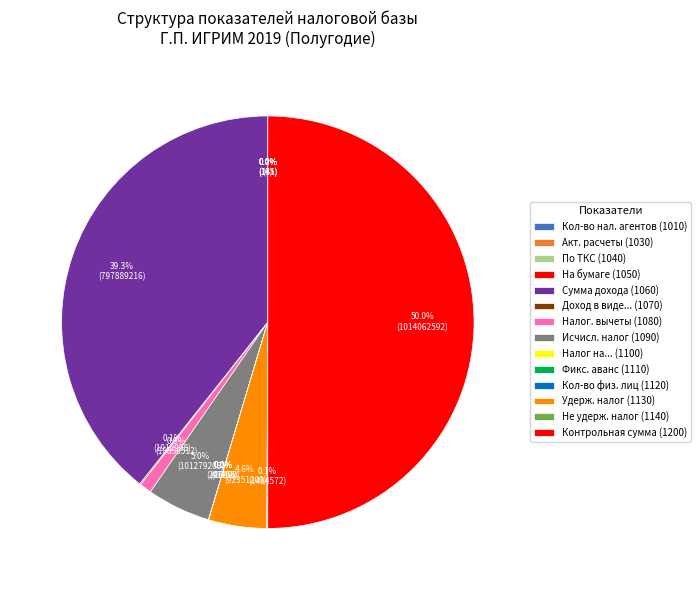

Is the sum of 1130 and 1070 greater than half?

No